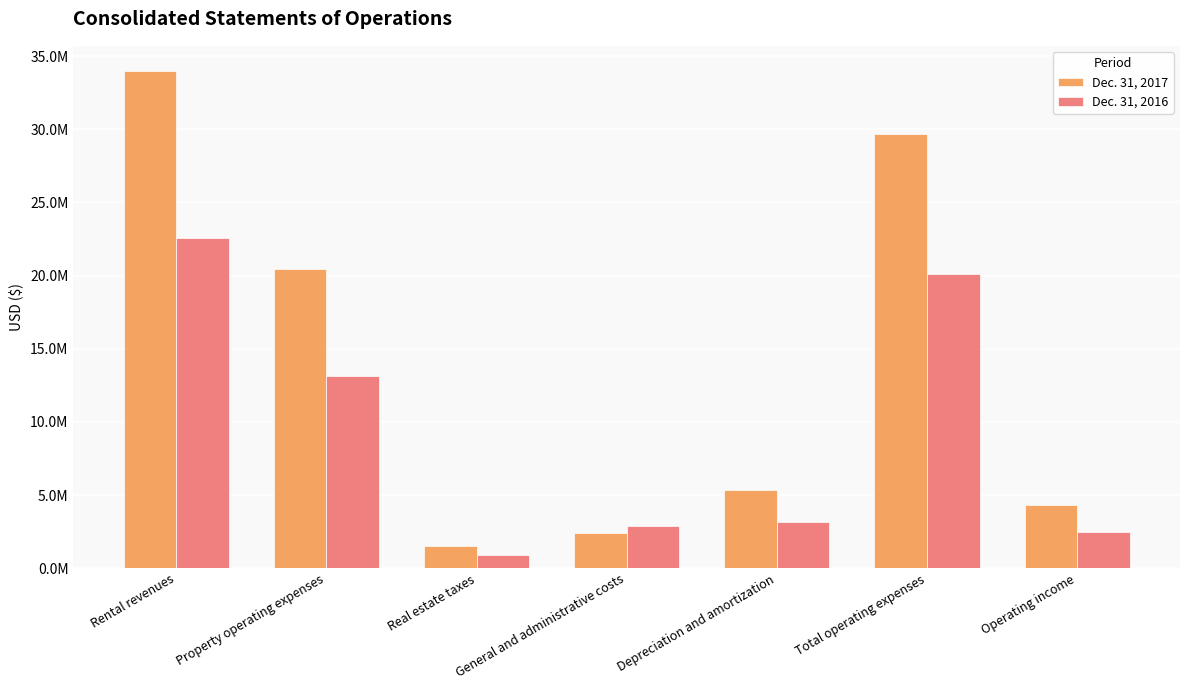

Reading left to right, list all the values displayed in this chart.

Dec. 31, 2017: 33996211	20427484	1523036	2385754	5323428	29659702	4336509
Dec. 31, 2016: 22551234	13111144	926424	2869290	3184298	20091156	2460078